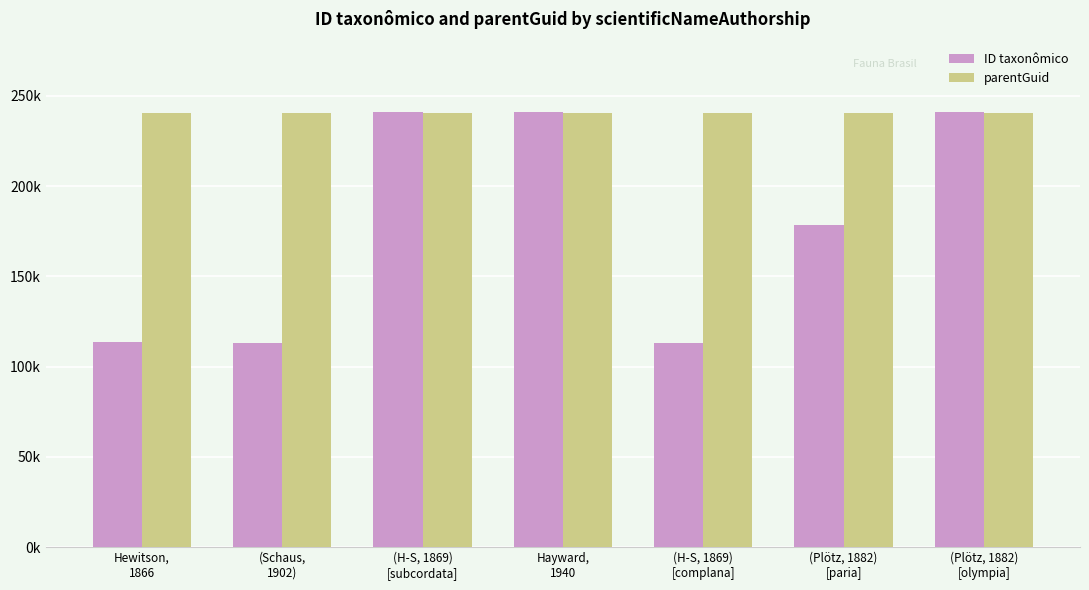

What is the maximum value shown in the chart?

241026